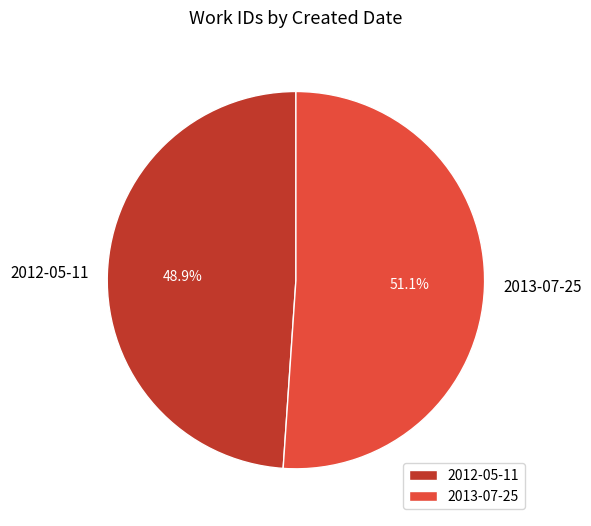

To the nearest percent, what percentage of the pie is 2013-07-25?

51%